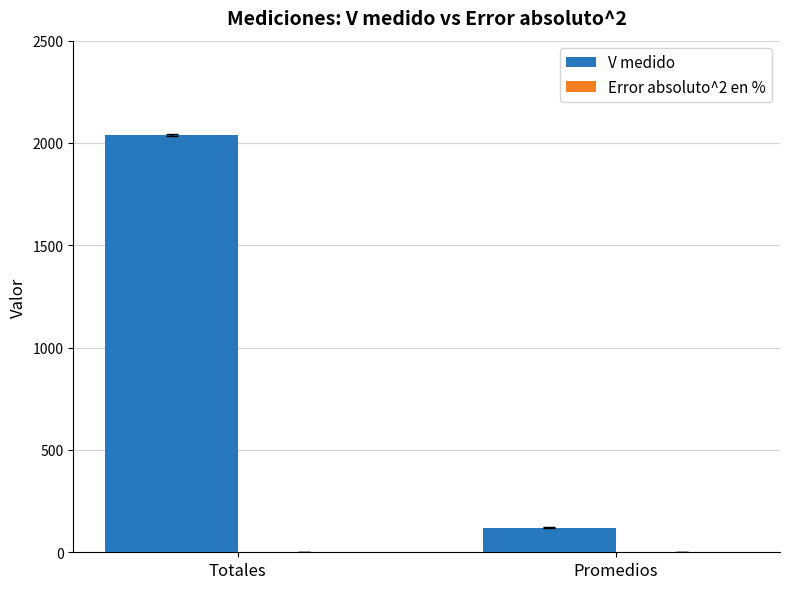

List the labels in order of value, largest first.

Totales, Promedios